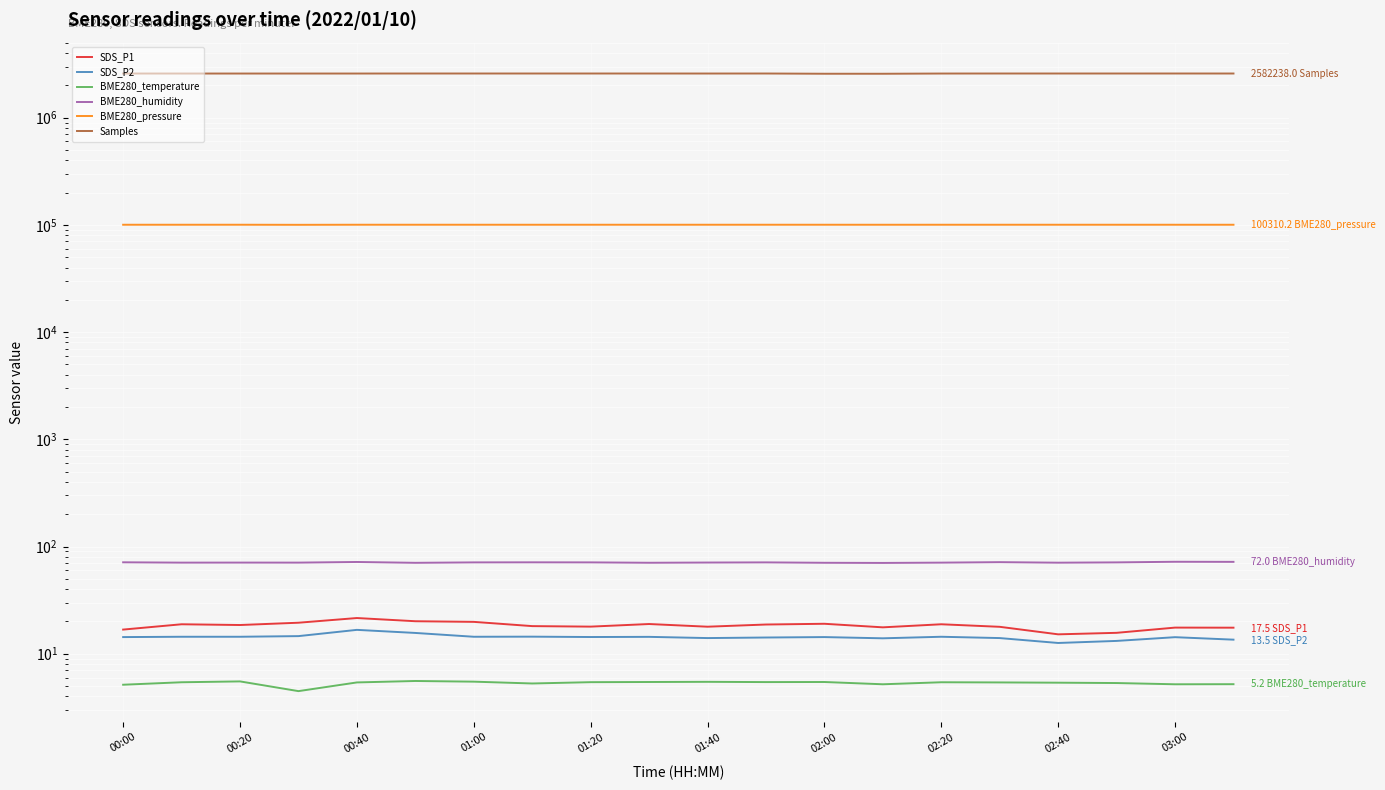

True or false: SDS_P2 has a value of 8.4 at 01:20.

False